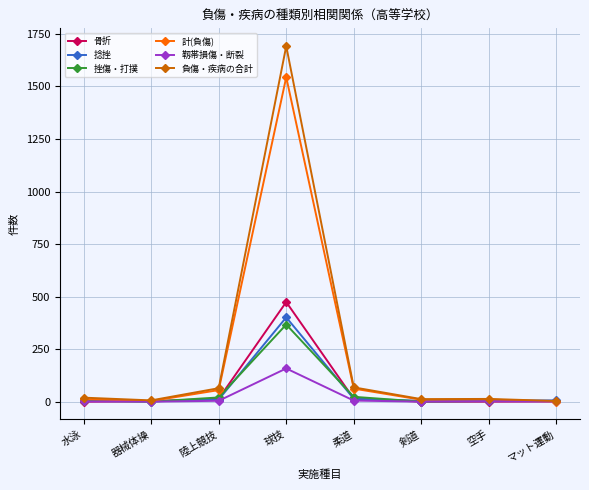

What is the greatest value displayed?

1692